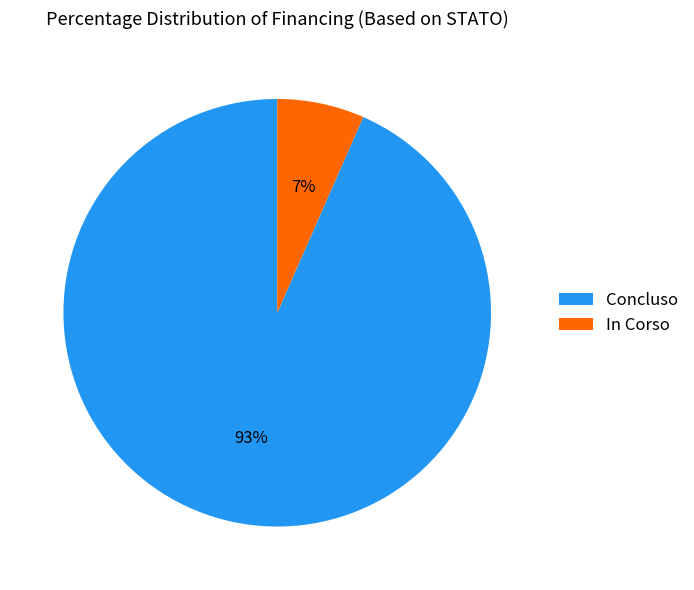

To the nearest percent, what is the average slice percentage?

50%